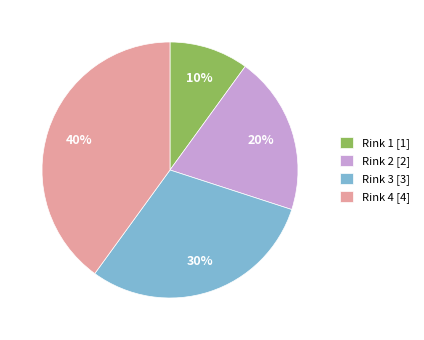

To the nearest percent, what is the combined percentage of Rink 4 and Rink 2?

60%